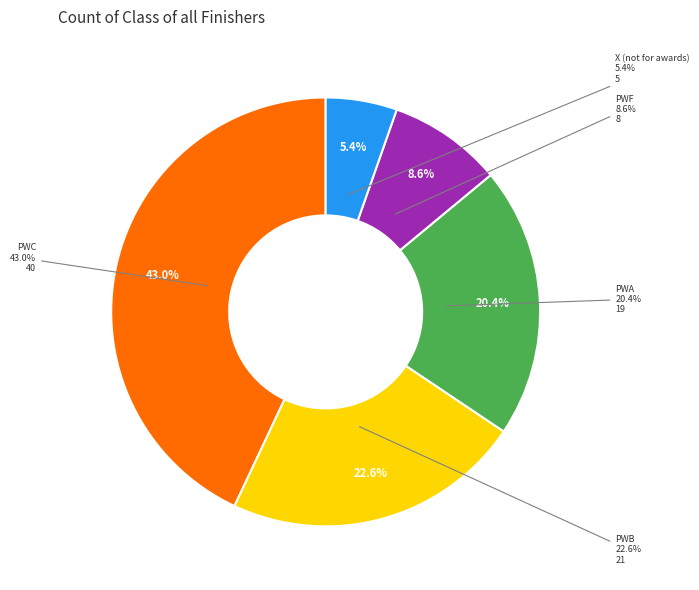

What is the largest slice in the pie chart?

PWC